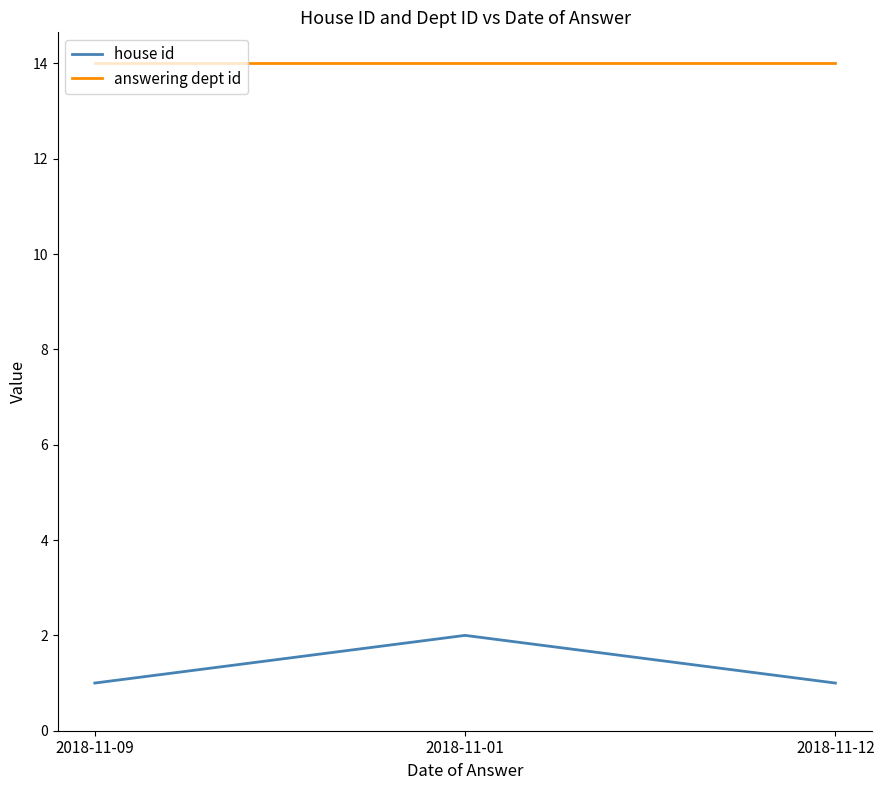

Reading left to right, transcribe all the data shown in this chart.

house id: 2018-11-09=1	2018-11-01=2	2018-11-12=1
answering dept id: 2018-11-09=14	2018-11-01=14	2018-11-12=14